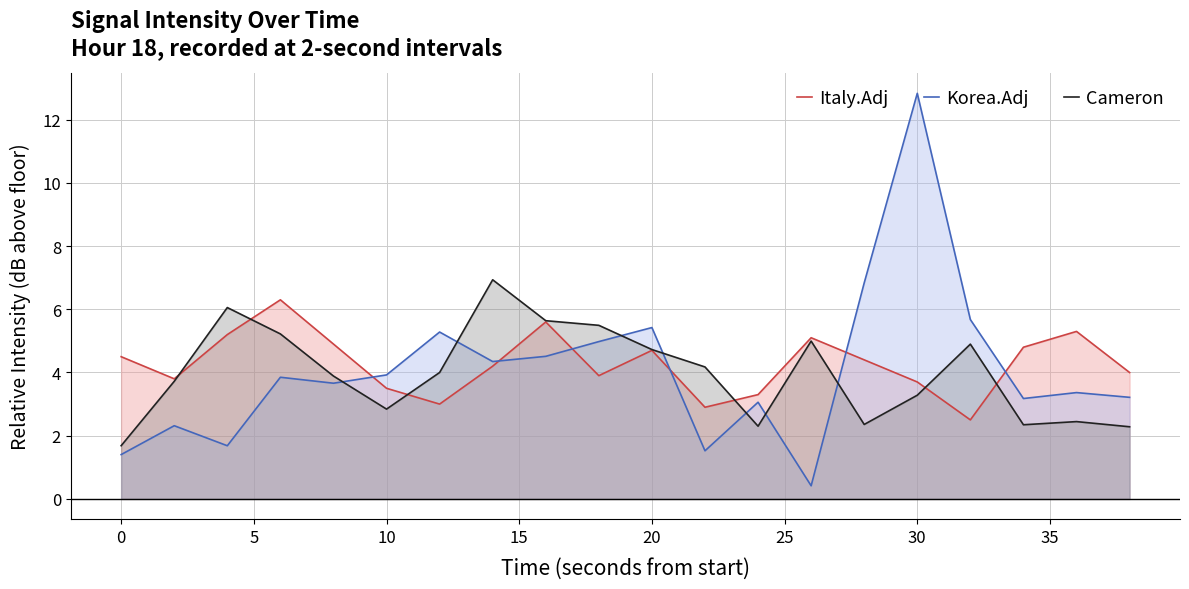

What value does the Korea.Adj series have at 10?

3.9